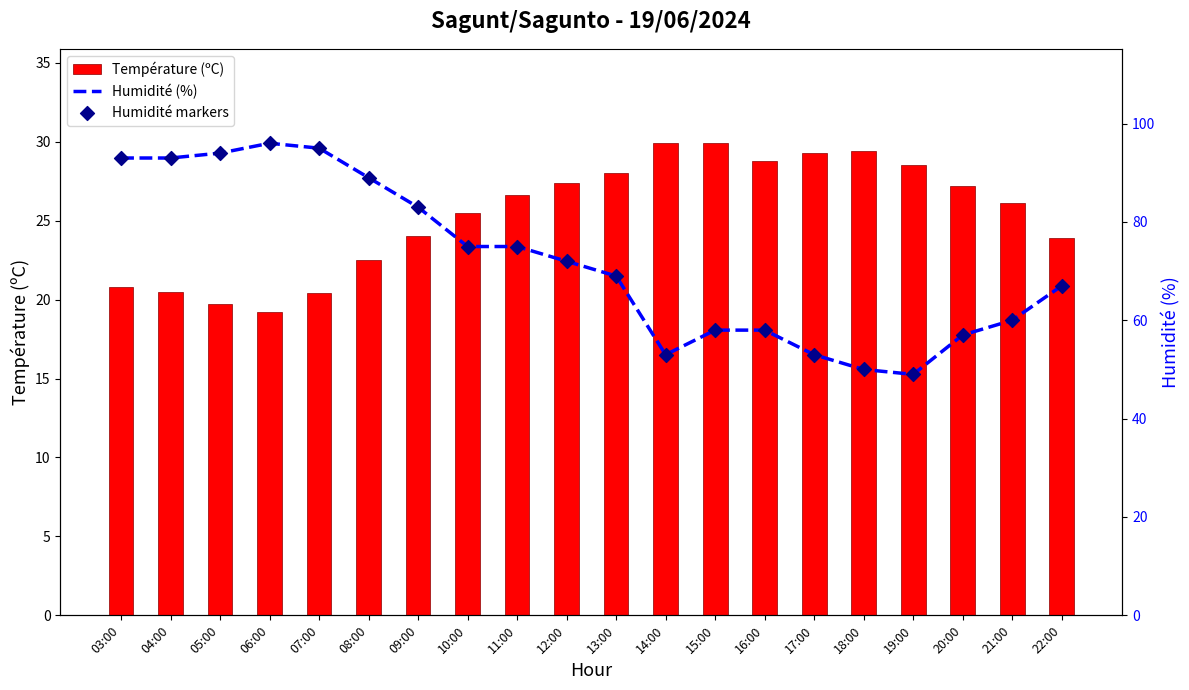

Which series has the widest spread of Y values?

Humidité (%)